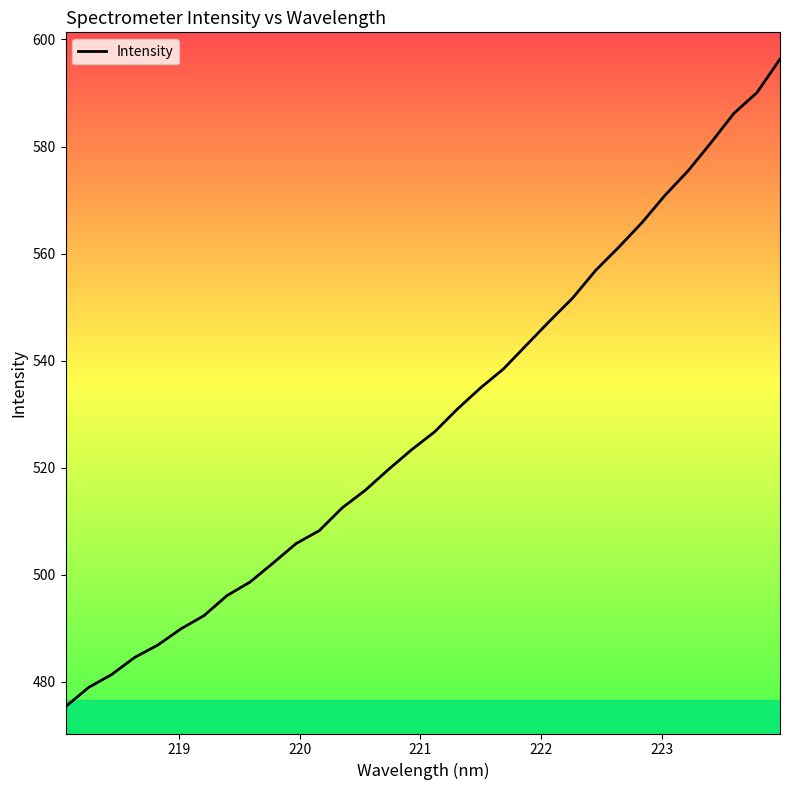

What is the difference between the maximum and minimum values?

121.0